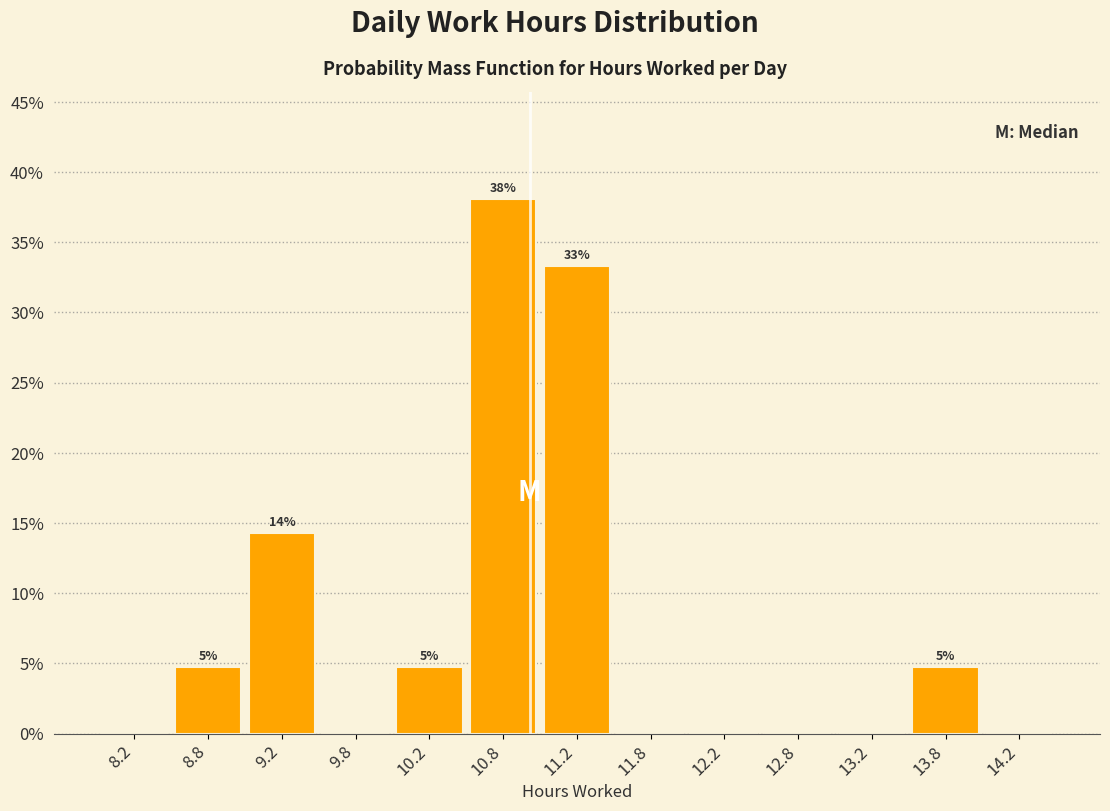

Over which range of the x-axis is the bar tallest?

10.5 to 11.0